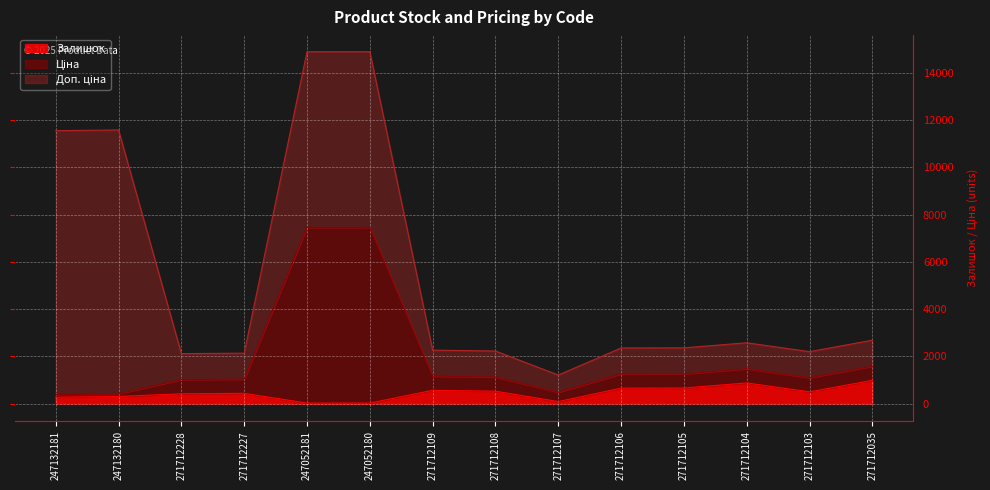

What is the total value across all series at 271712104?

2572.9